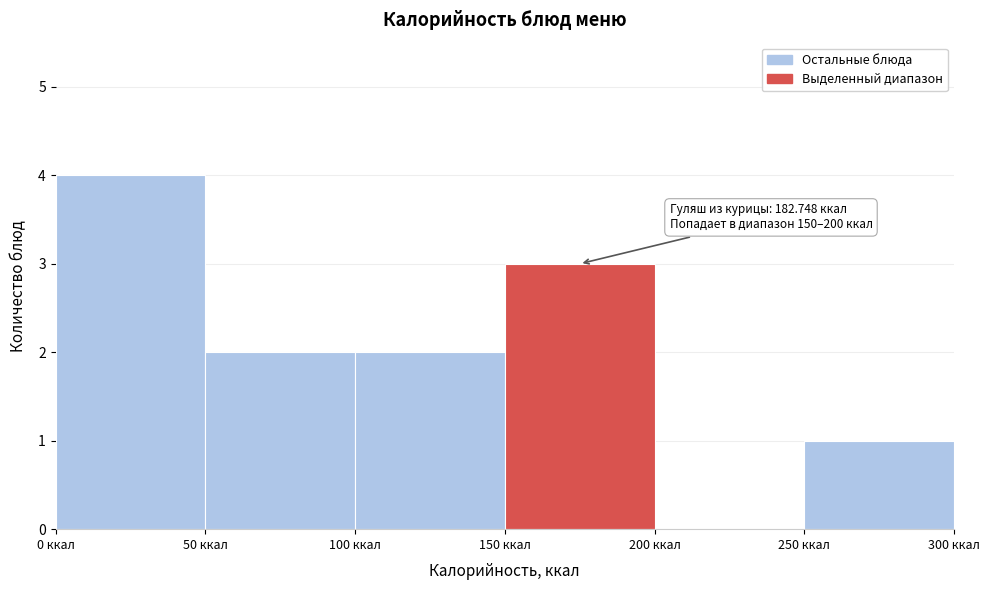

Which range on the x-axis has the tallest bar?

0 to 50